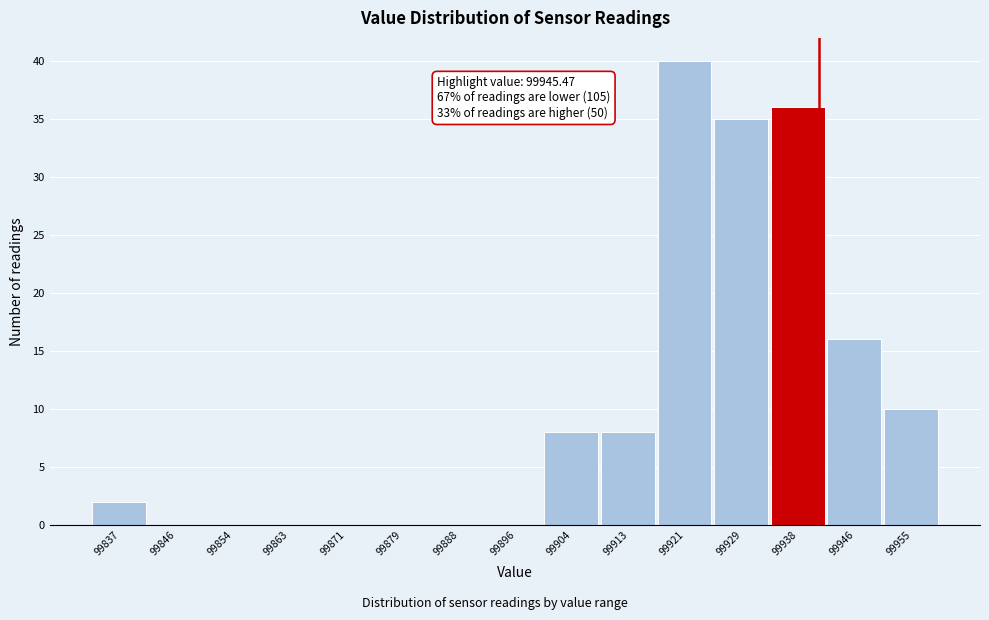

Reading left to right, extract all data points from this chart.

99837=2	99846=0	99854=0	99863=0	99871=0	99879=0	99888=0	99896=0	99904=8	99913=8	99921=40	99929=35	99938=36	99946=16	99955=10